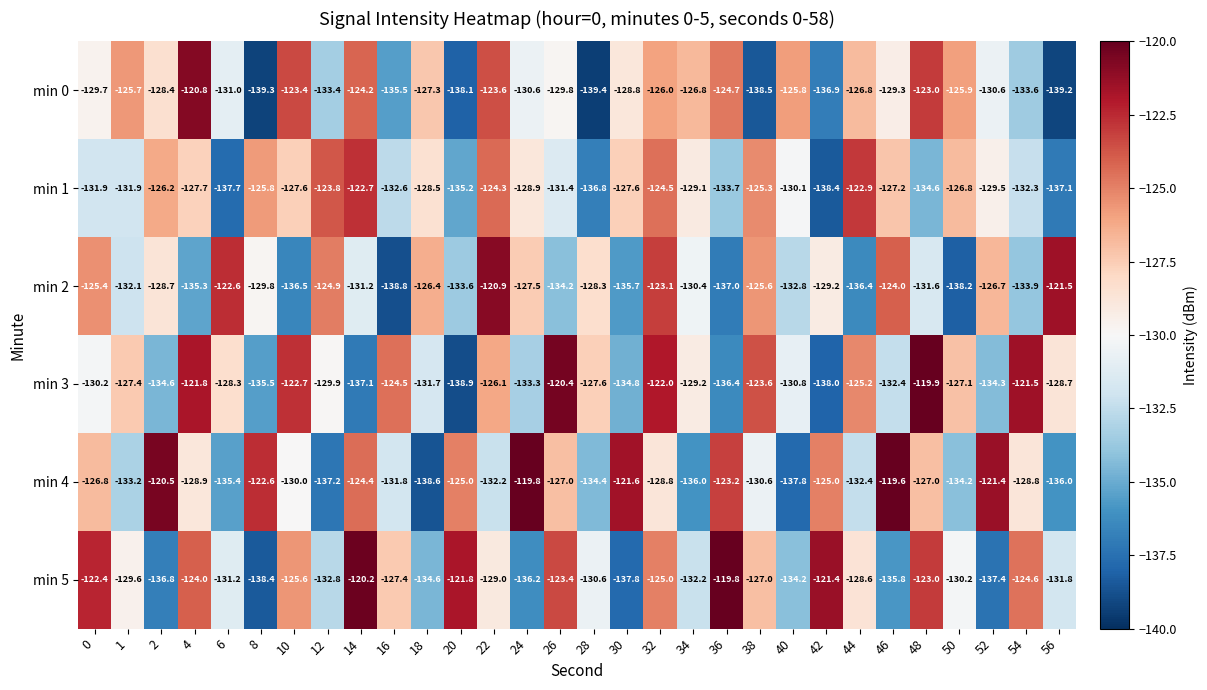

Is the value of min 0 at 38 greater than the value of min 4 at 24?

No